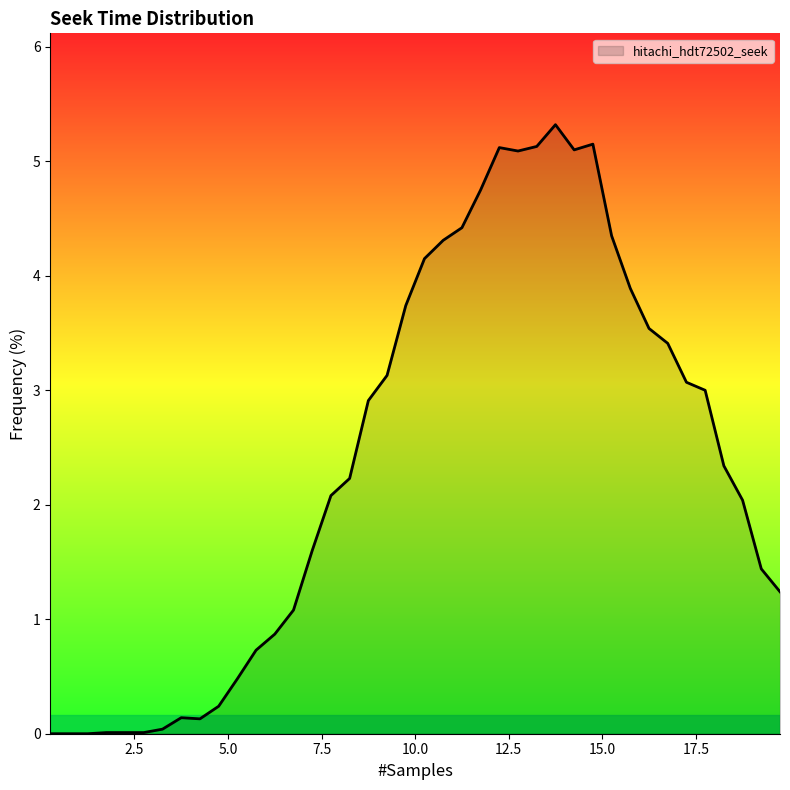

What is the difference between the maximum and minimum values?

5.3